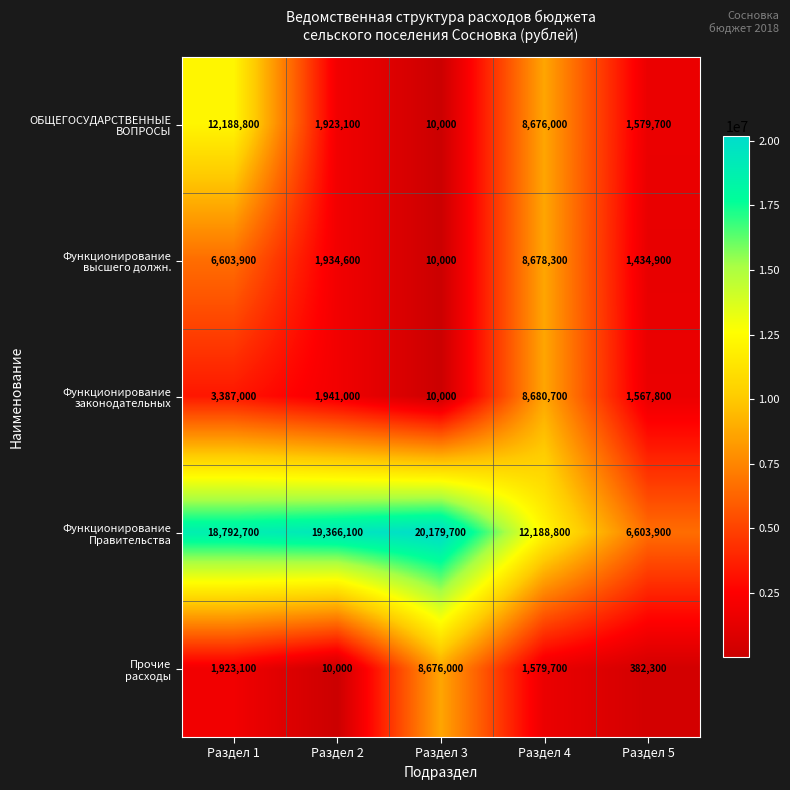

At how many categories does at least one series exceed 5862987?

5